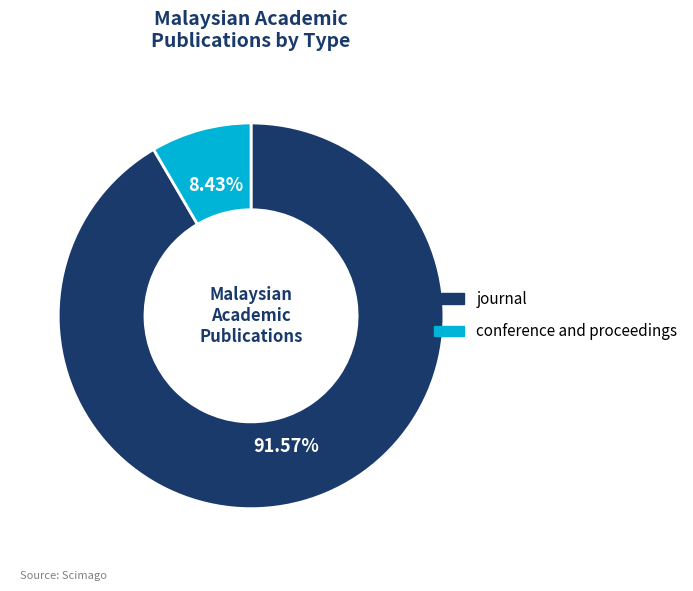

Do conference and proceedings and journal together represent more than half of the pie?

Yes